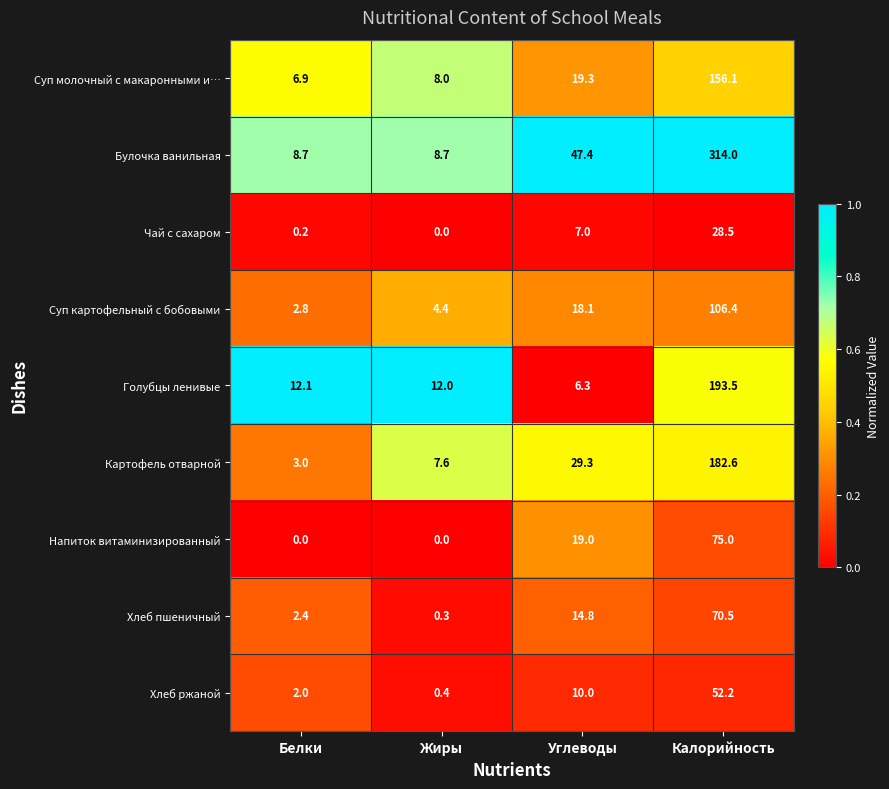

What is the difference between the Хлеб пшеничный values at Калорийность and Углеводы?

55.7